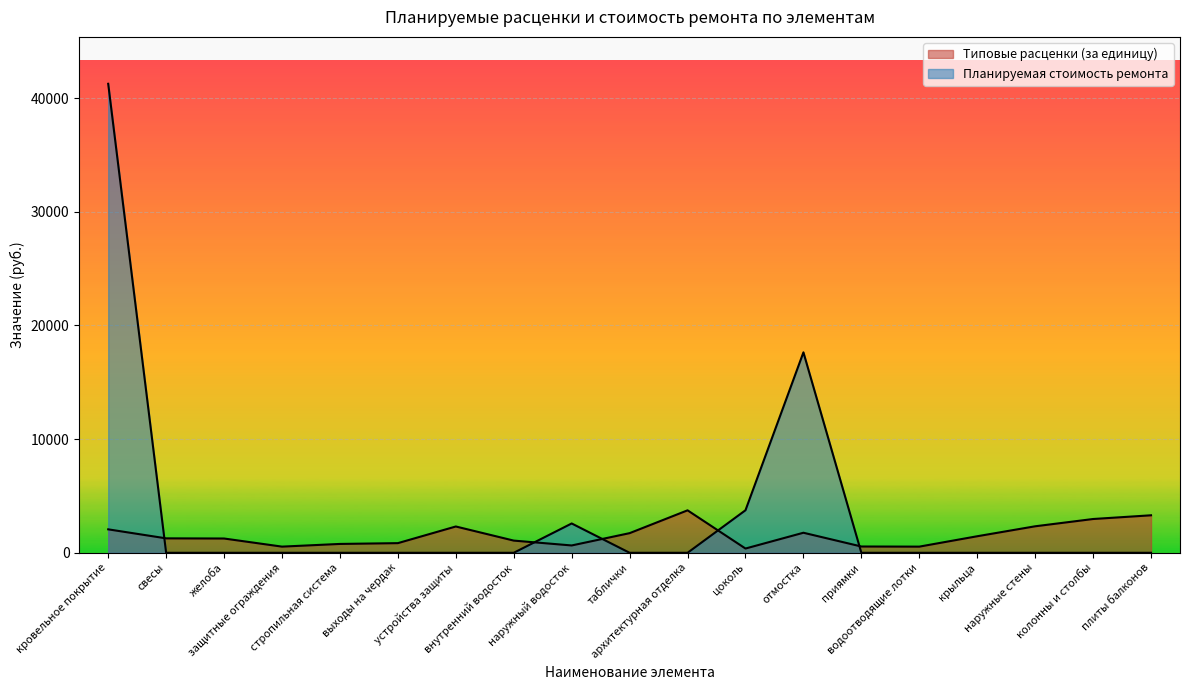

How many lines are shown in the chart?

2